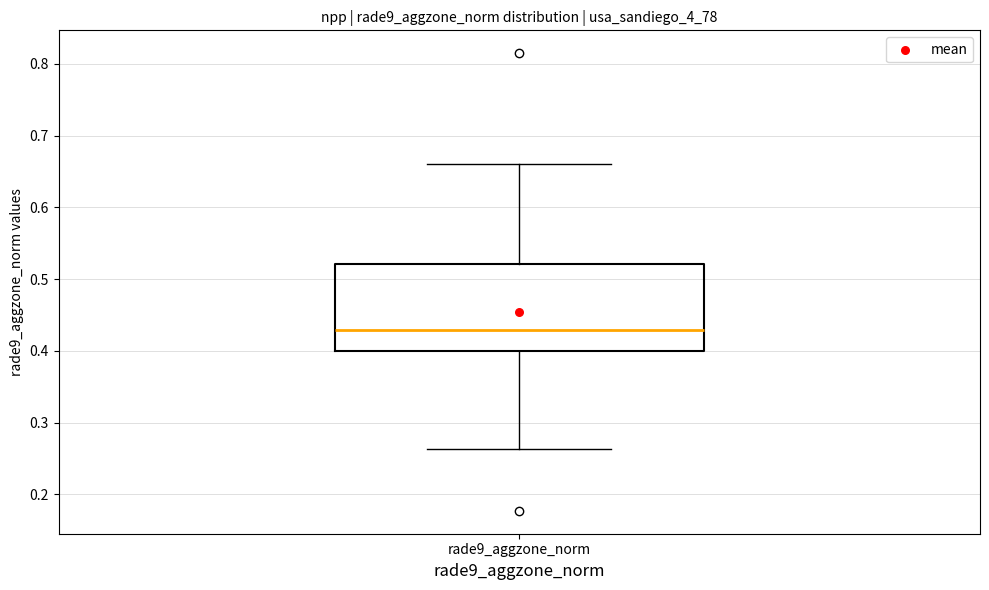

Where is the upper edge of the box for rade9_aggzone_norm on the y-axis? The values are not printed on the chart, so give them approximately, as read against the axis.

0.52